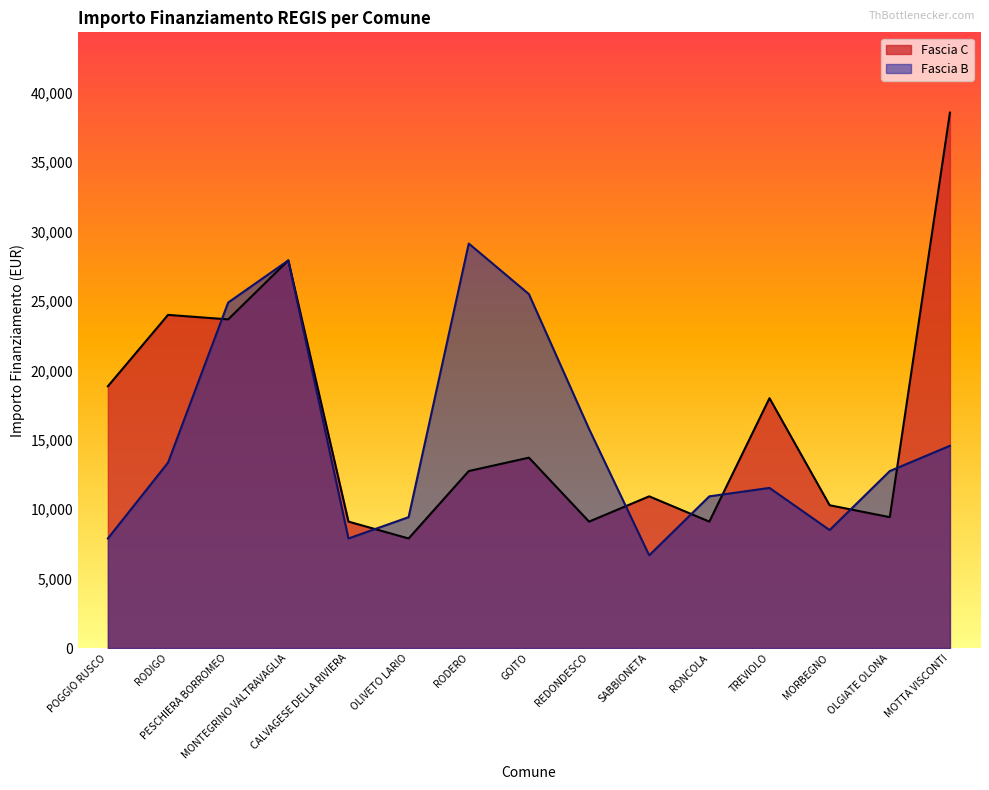

What is the label of the 7th point from the left?

RODERO